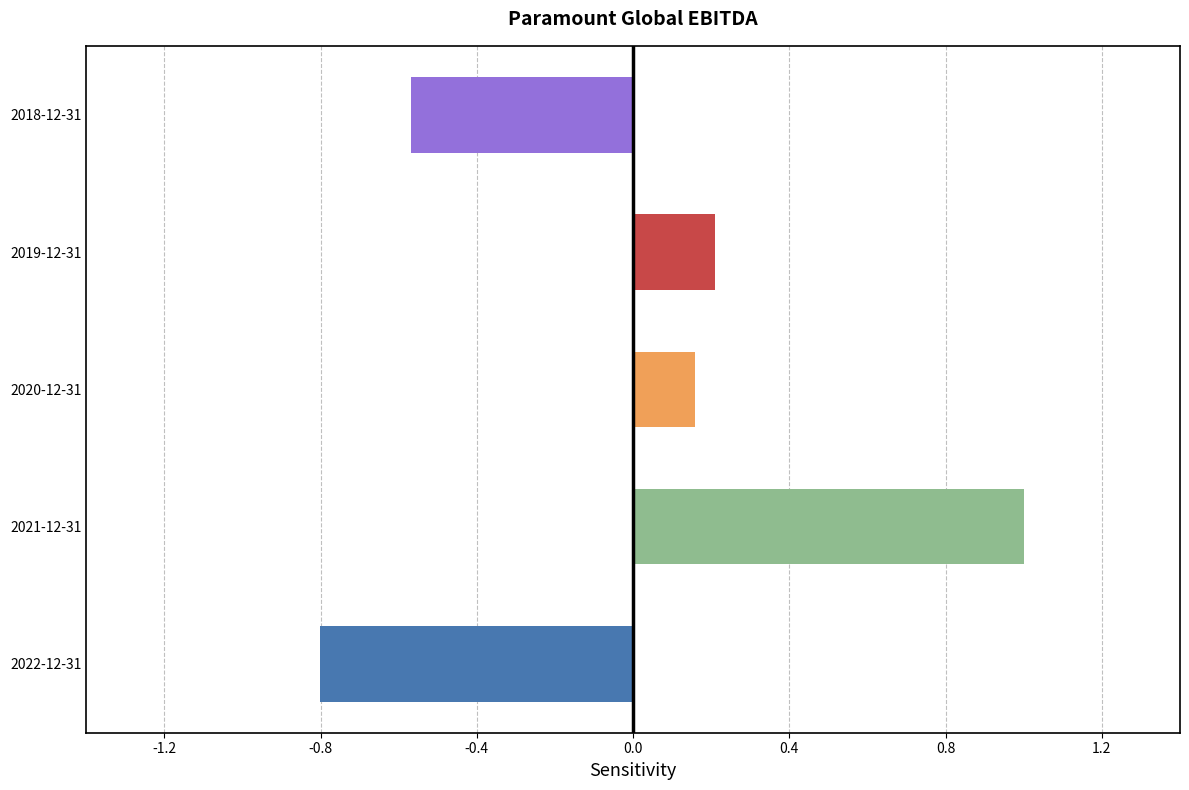

What is the greatest value displayed?

1.0